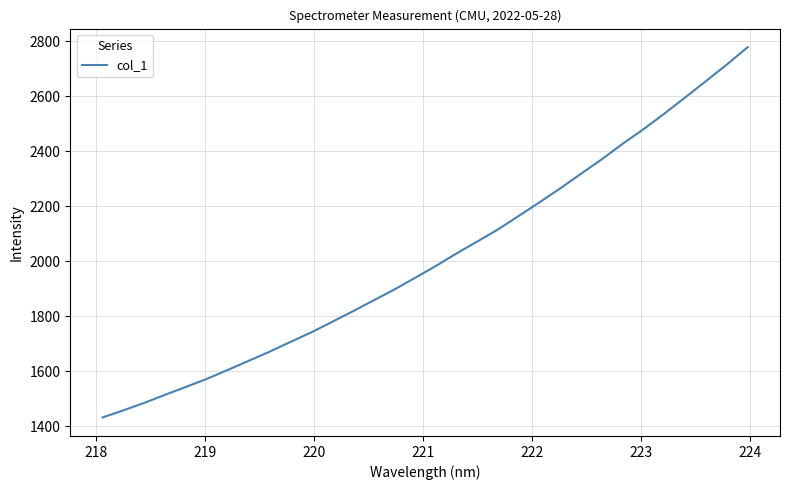

What is the difference between the maximum and minimum values?

1346.1